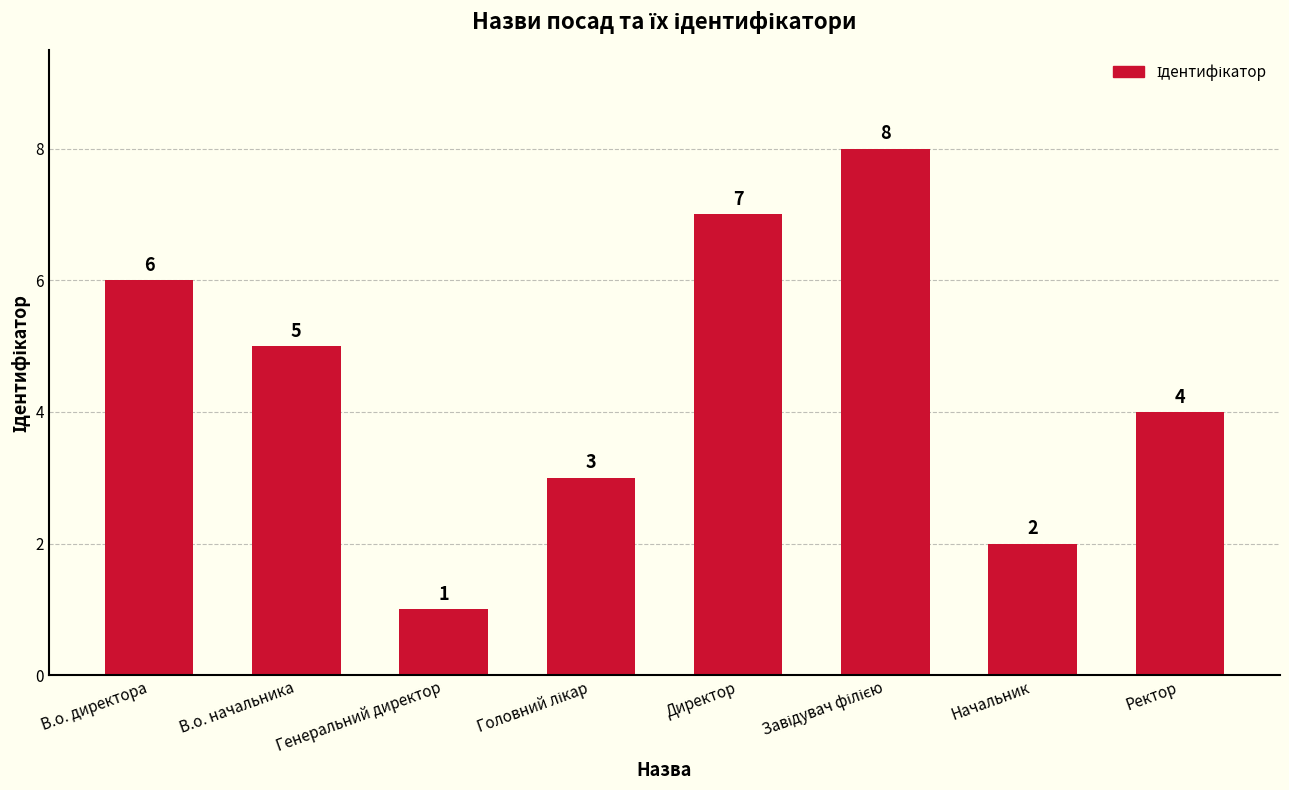

At which category does the chart reach its minimum across all series?

Генеральний директор